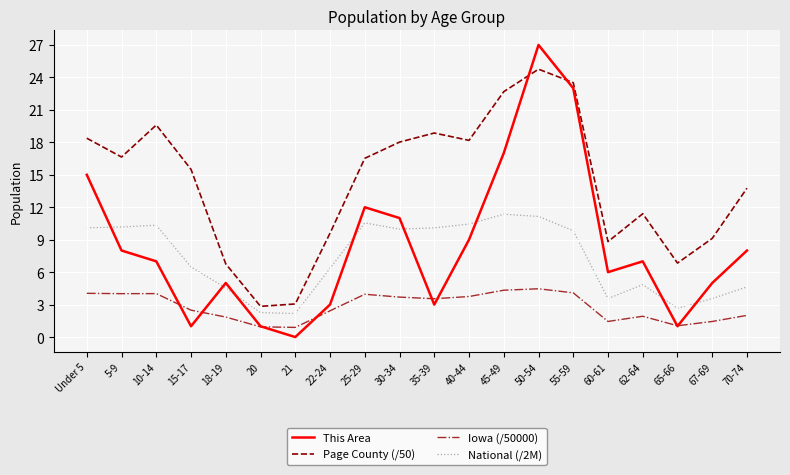

What position from the right is 62-64?

4